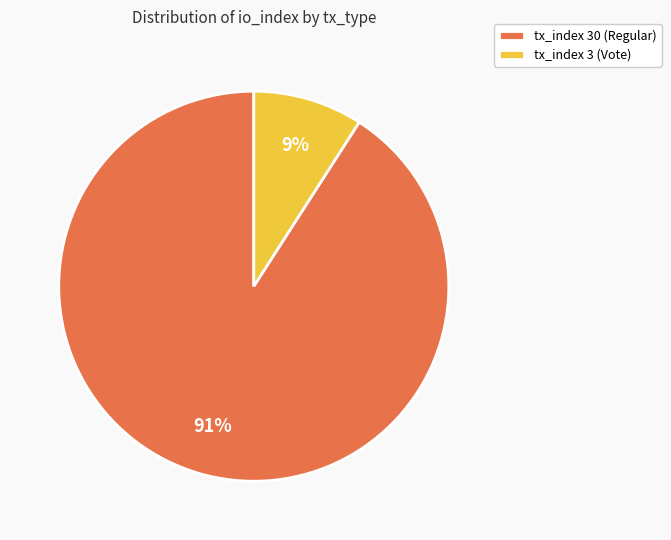

To the nearest percent, what is the average slice percentage?

50%